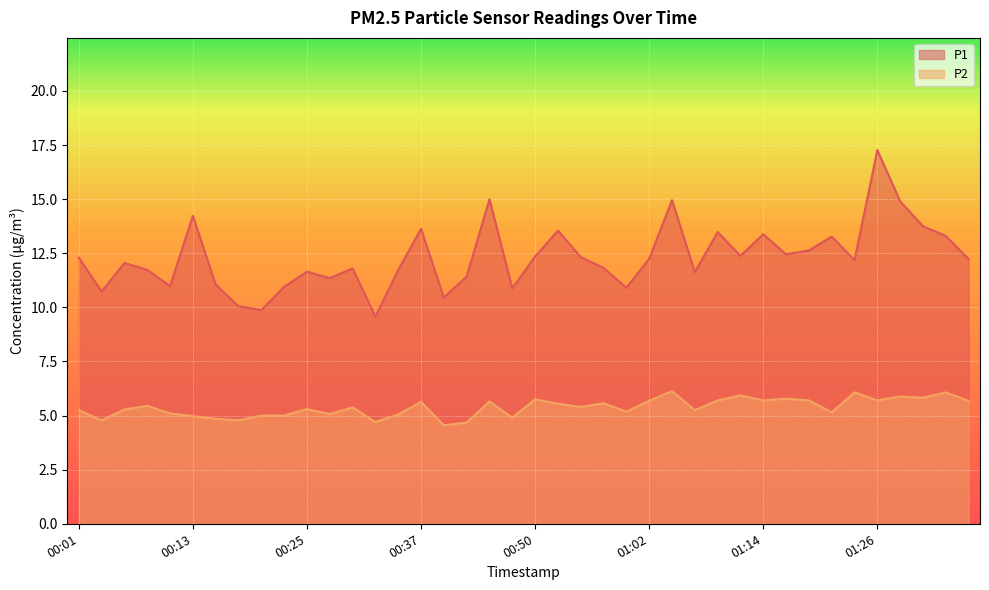

What is the value of the P2 point at the 9th from the left?

5.0